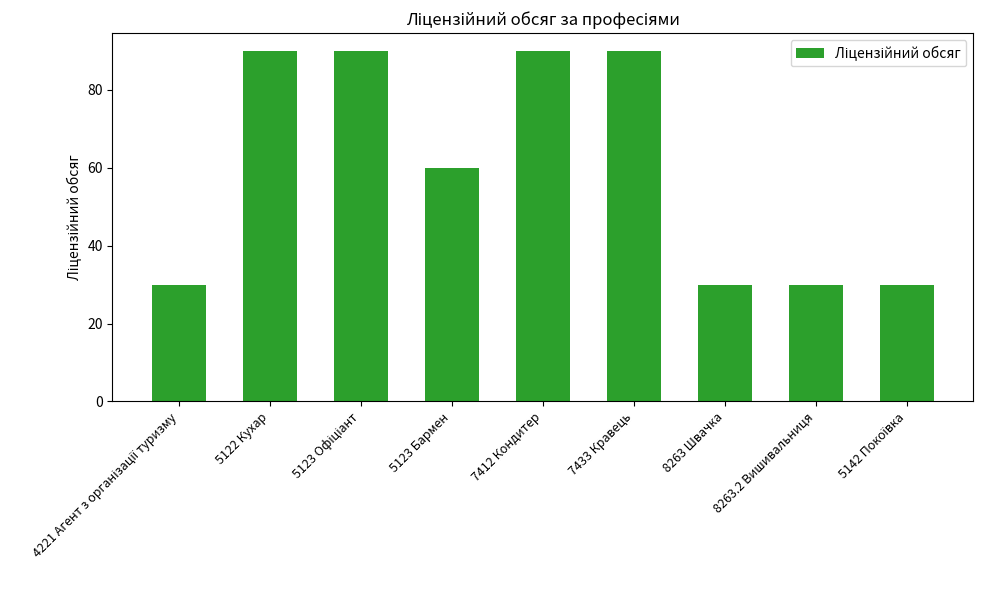

What is the label of the 3rd bar from the right?

8263 Швачка